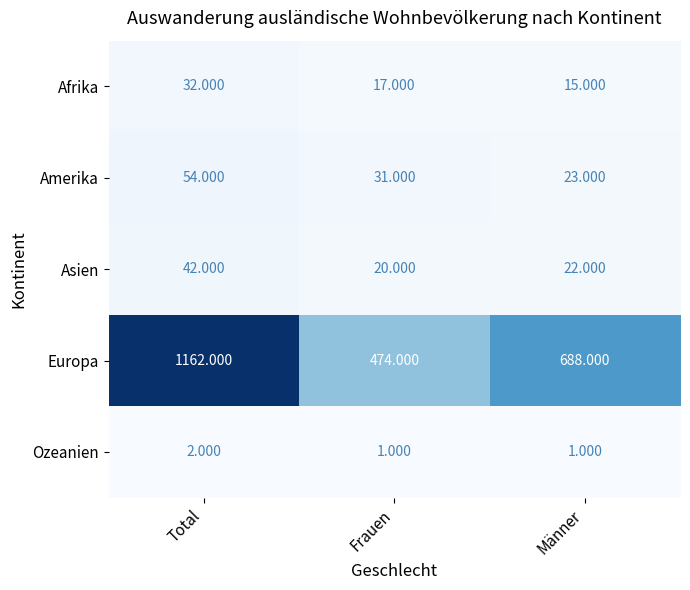

What is the total value across all series at Total?

1292